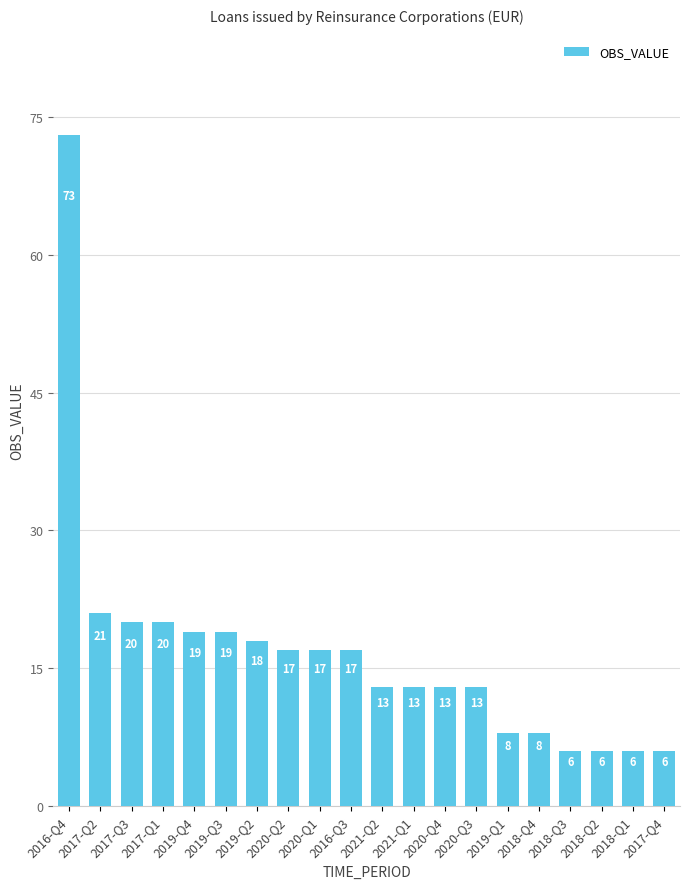

What position from the left is 2019-Q4?

5